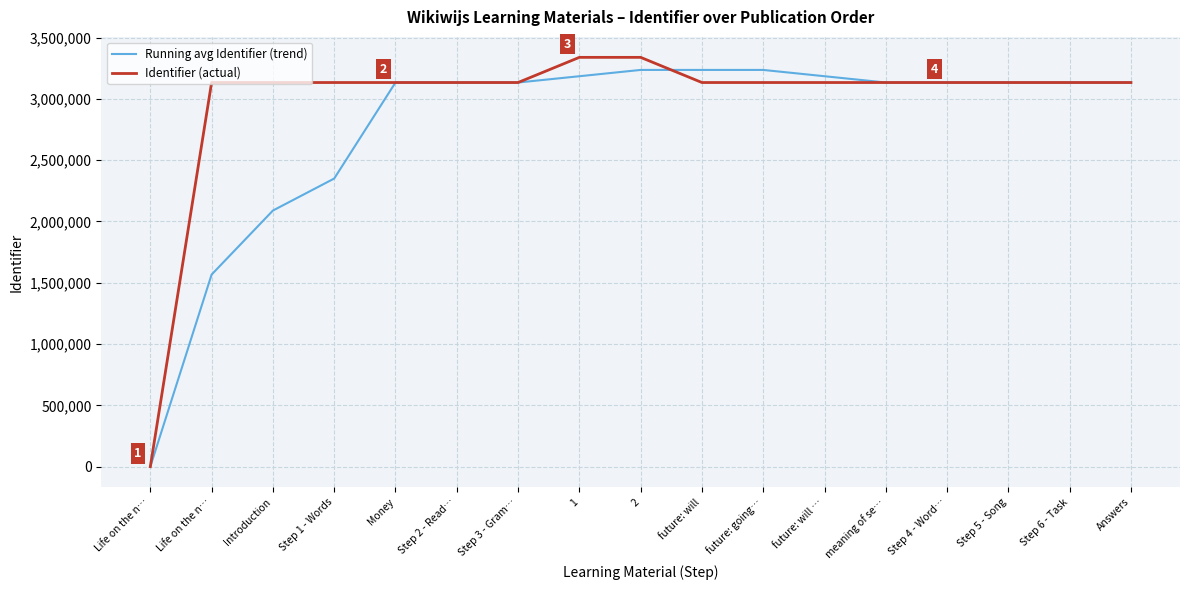

At which label is Running avg Identifier (trend) closest to 1617887?

Life on the n…